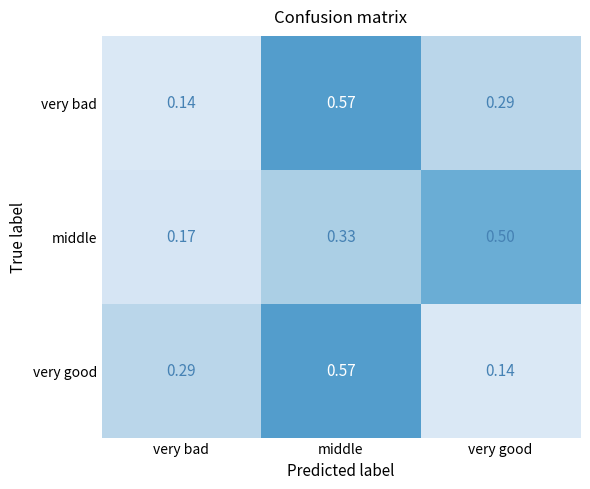

At which label is middle closest to 0?

very bad